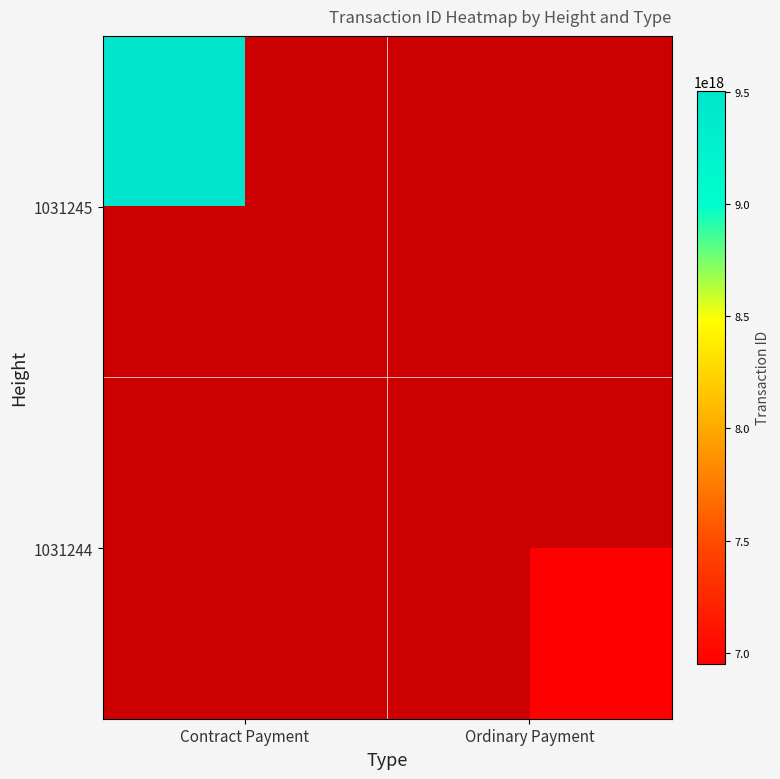

List the series in order of their overall mean, lowest first.

1031245, 1031244